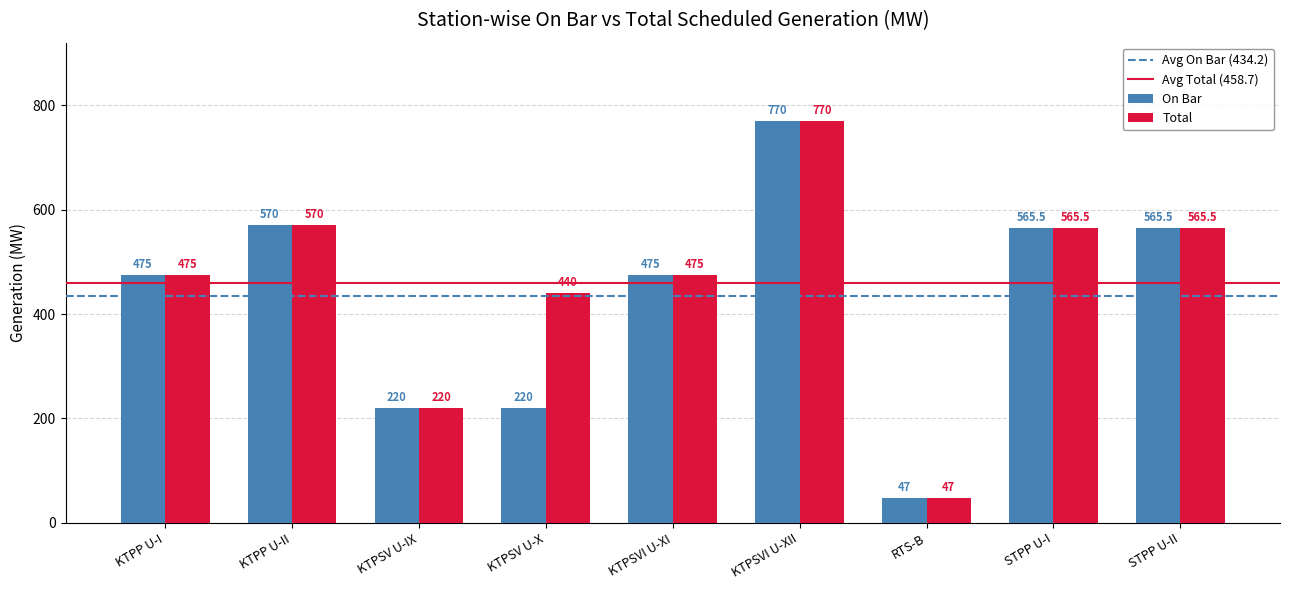

What is the maximum value for On Bar?

770.0